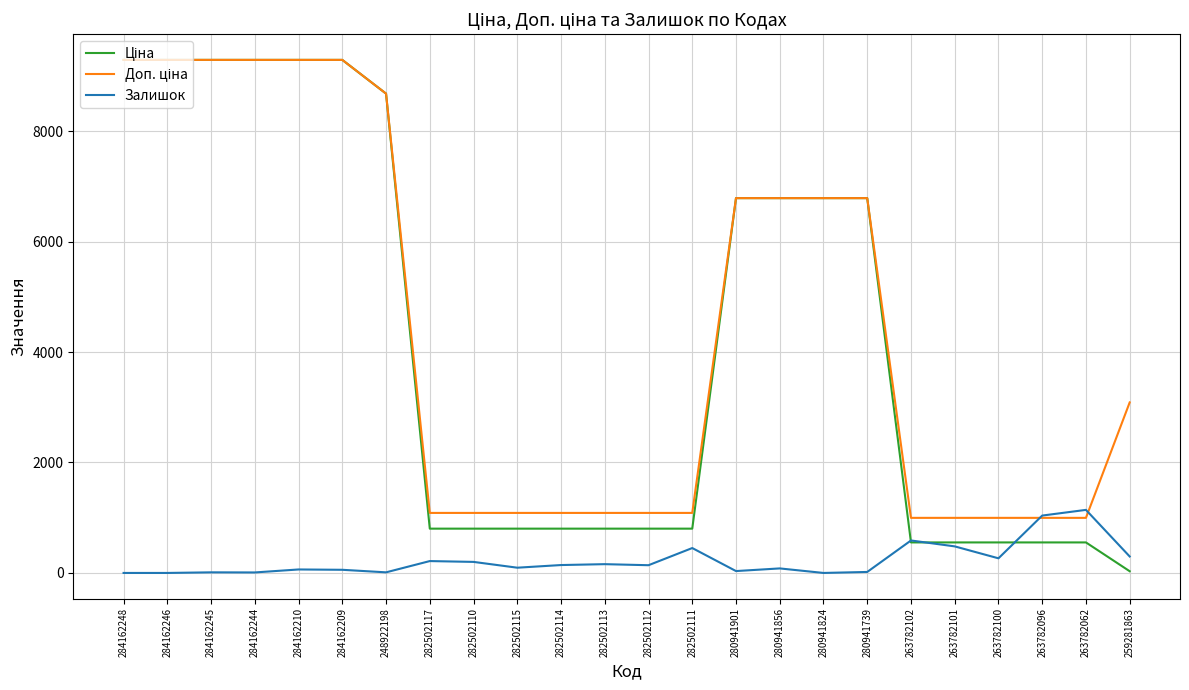

What is the maximum value shown in the chart?

9290.5